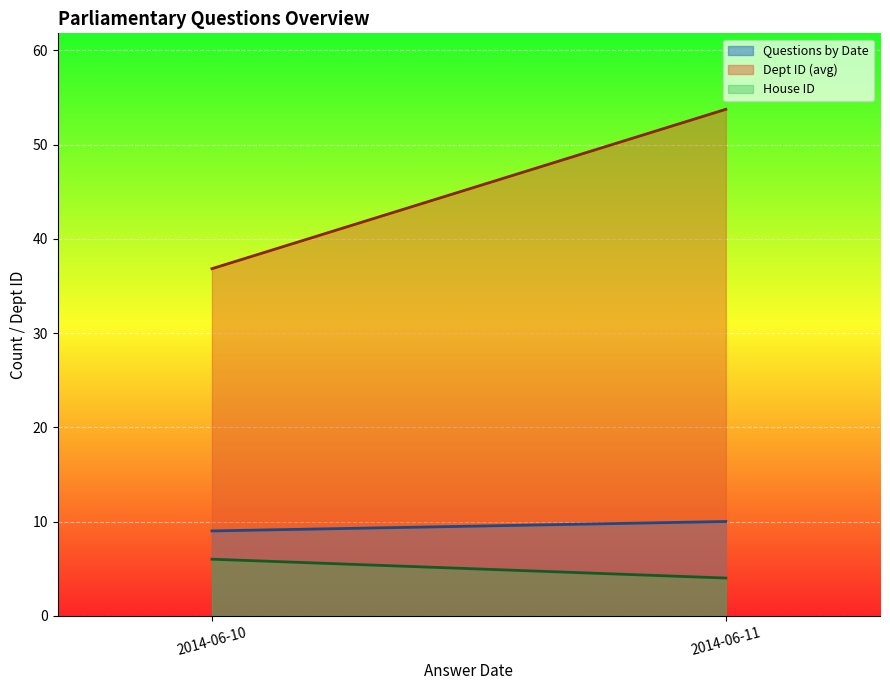

How many distinct data groups are displayed?

3